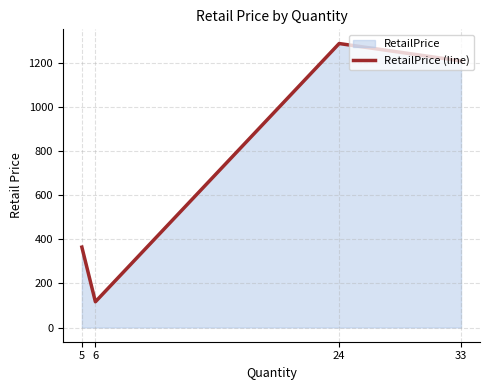

What value does the data have at 6?

116.9